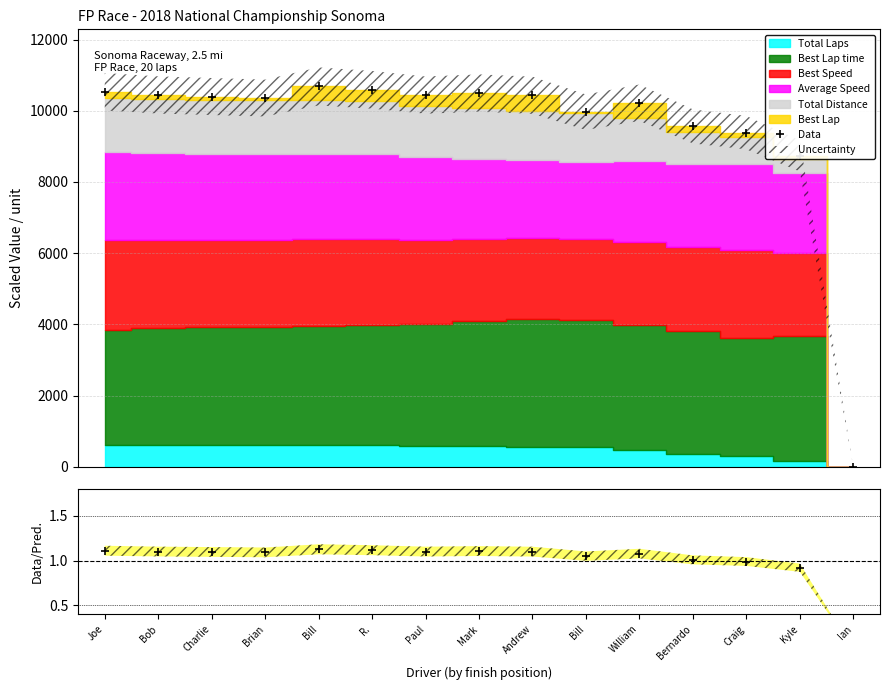

What is the maximum value for Data/Pred.?

1.1